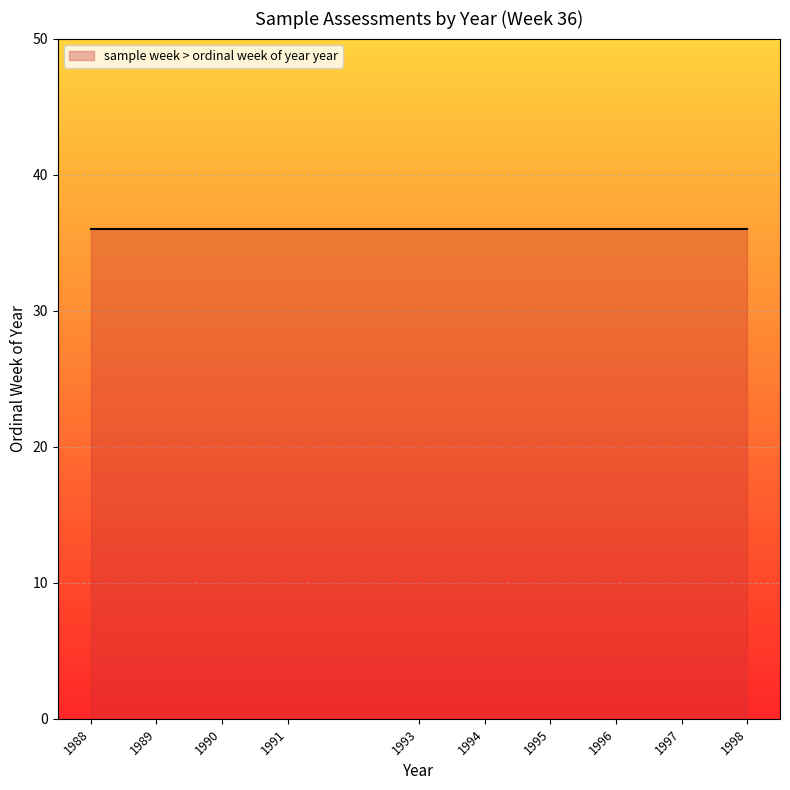

Does the chart display data point markers on the line(s)?

No